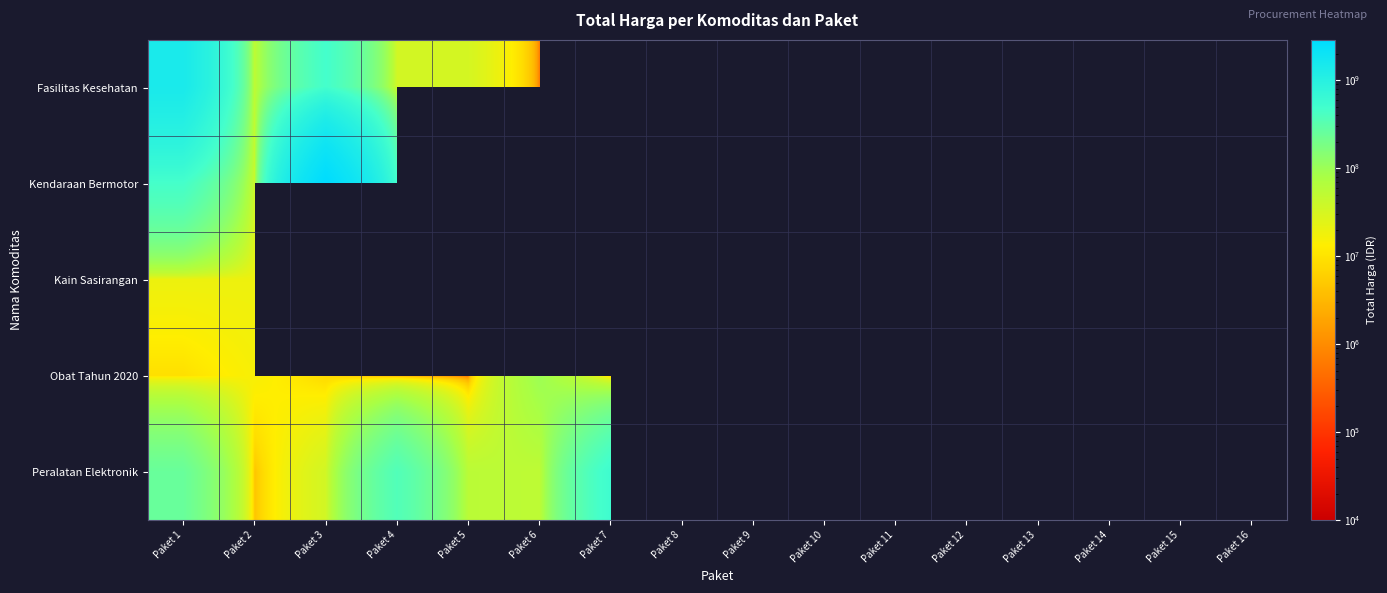

What is the difference between the maximum and minimum values in the Peralatan Elektronik series?

536721000.0